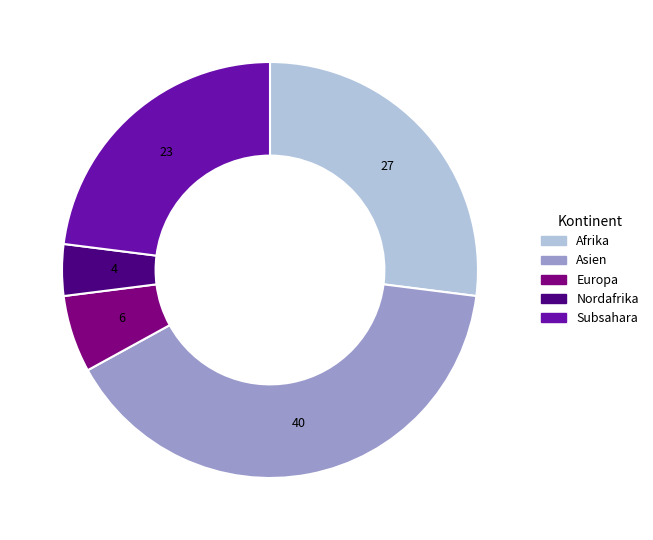

Count the number of slices in the pie.

5